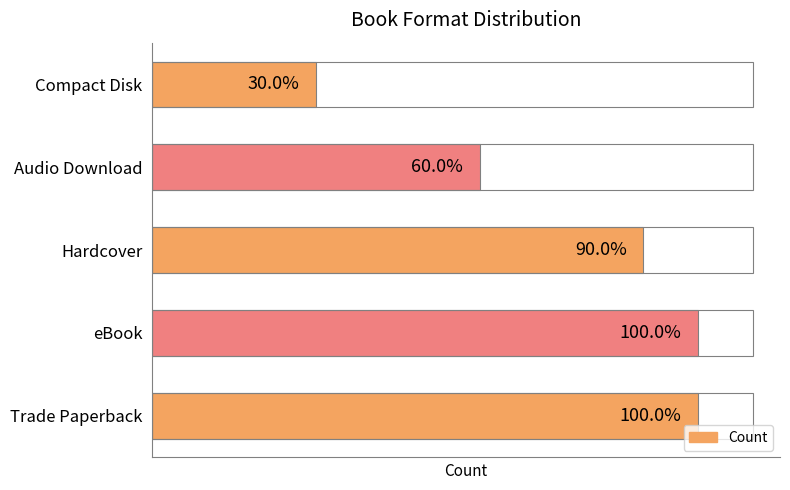

What is the ratio of the value at Trade Paperback to the value at Compact Disk?

3.3